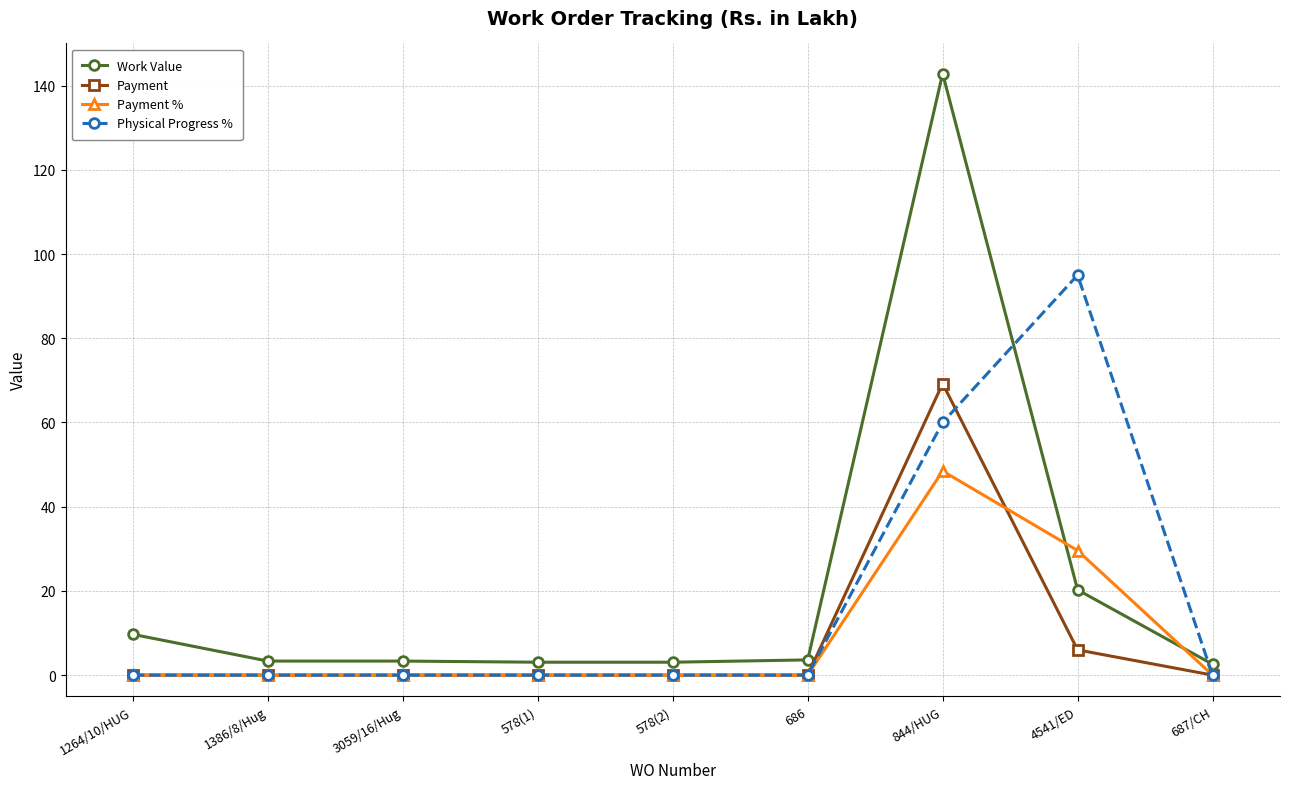

What is the label of the 8th point from the right?

1386/8/Hug